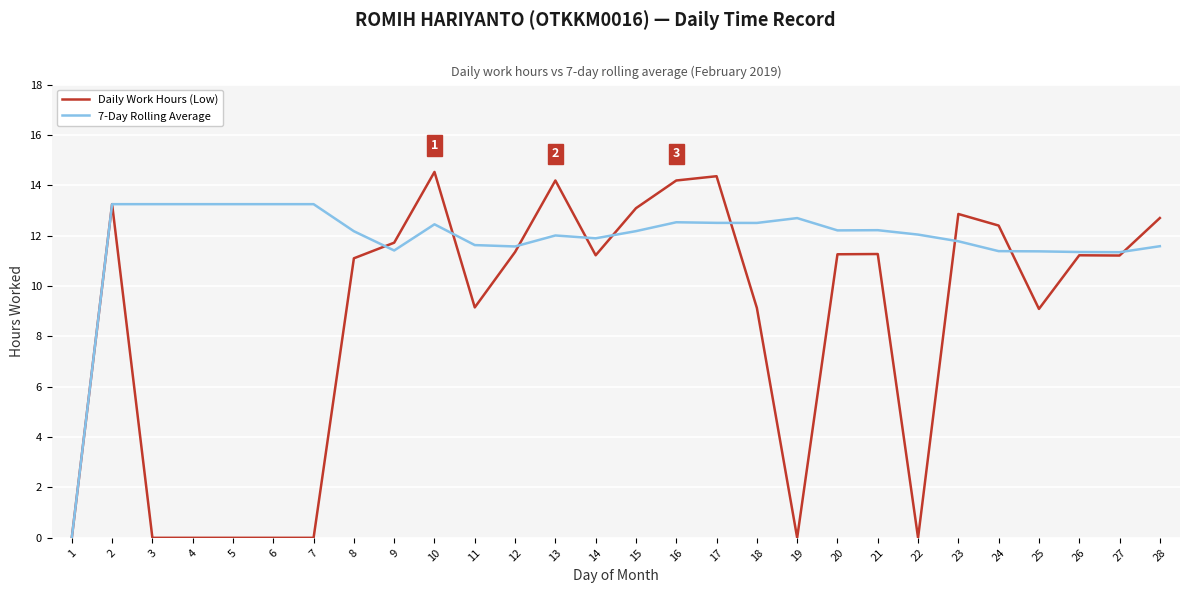

Rank the series by their maximum value, from lowest to highest.

7-Day Rolling Average, Daily Work Hours (Low)